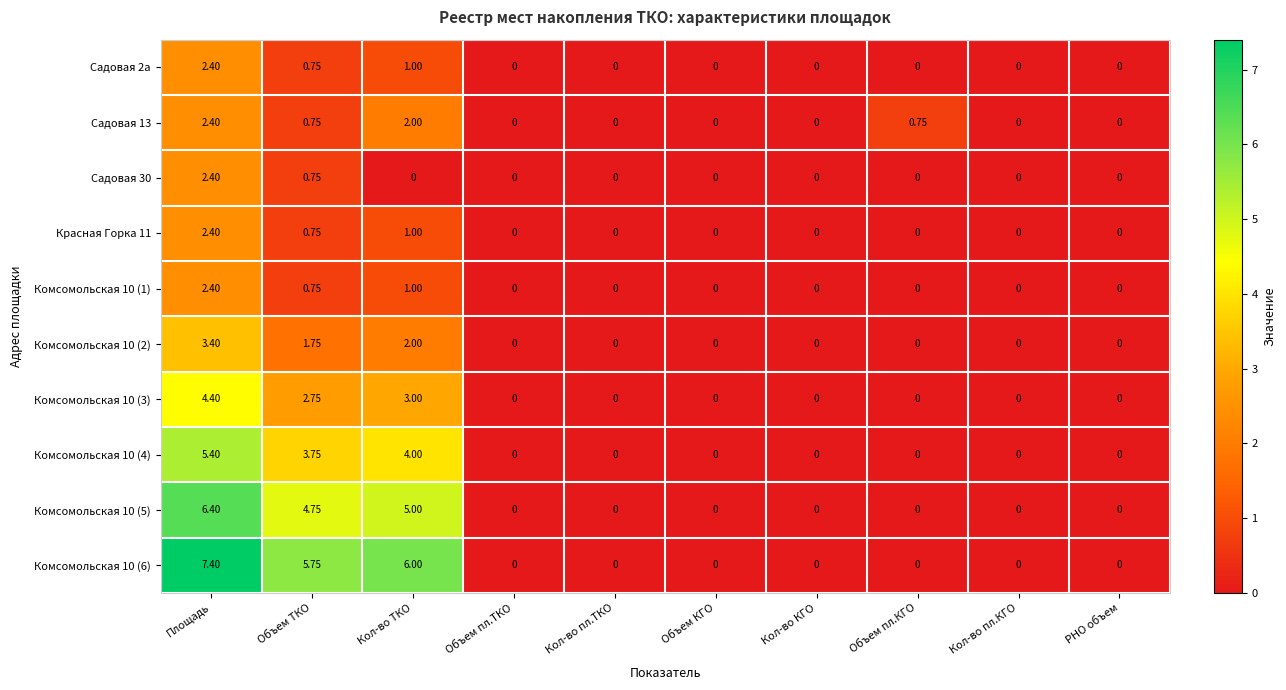

Which category has the highest value in the Комсомольская 10 (5) series?

Площадь